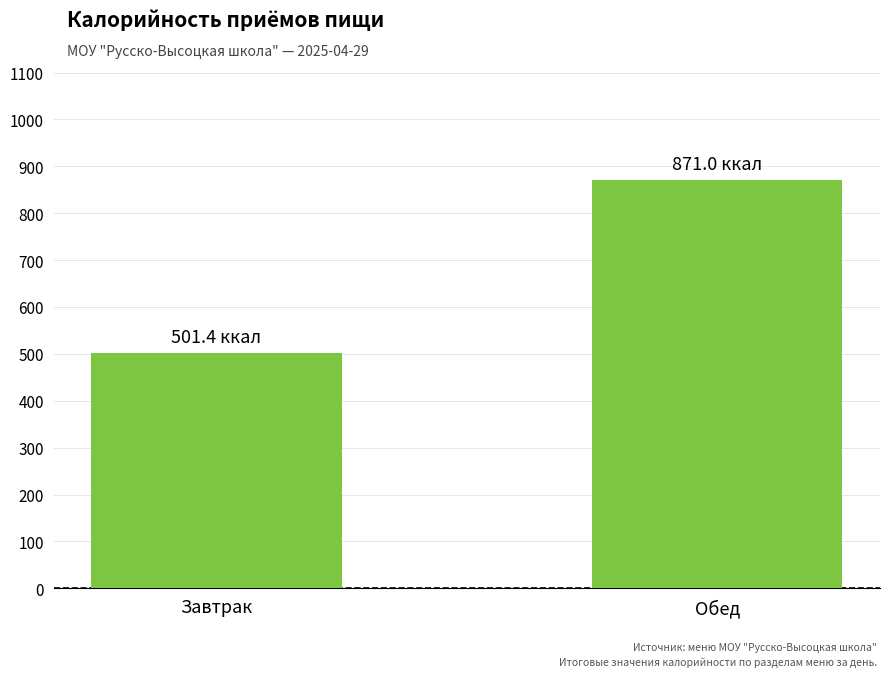

What is the label of the 2nd bar from the left?

Обед